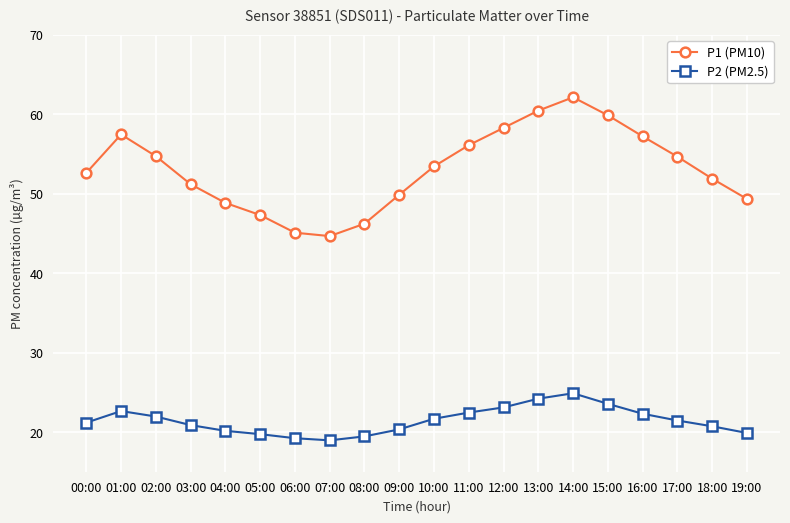

At which category does the chart reach its peak across all series?

14:00